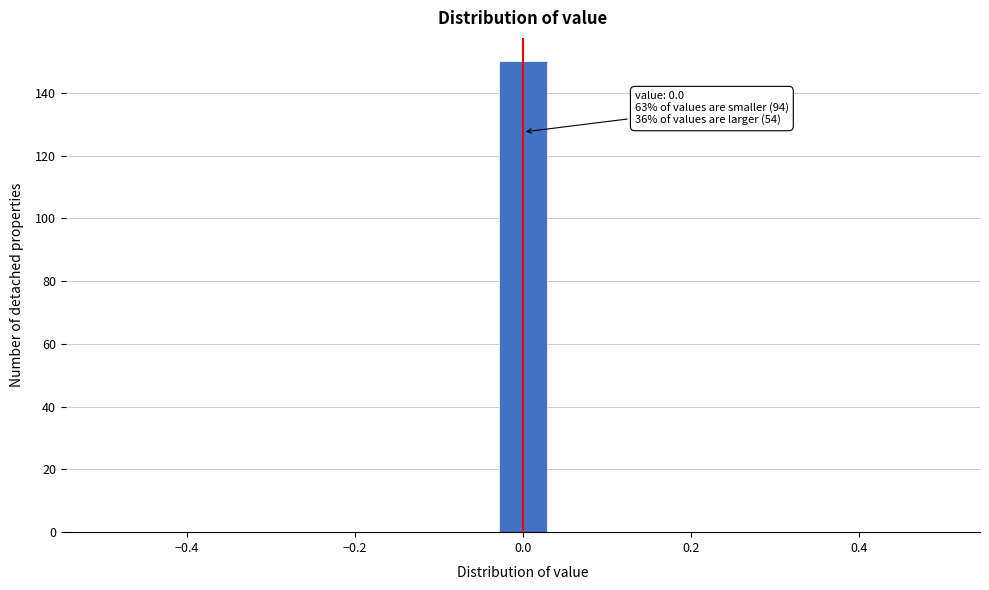

Read against the x-axis, roughly where is the centre of the tallest bar?

0.00